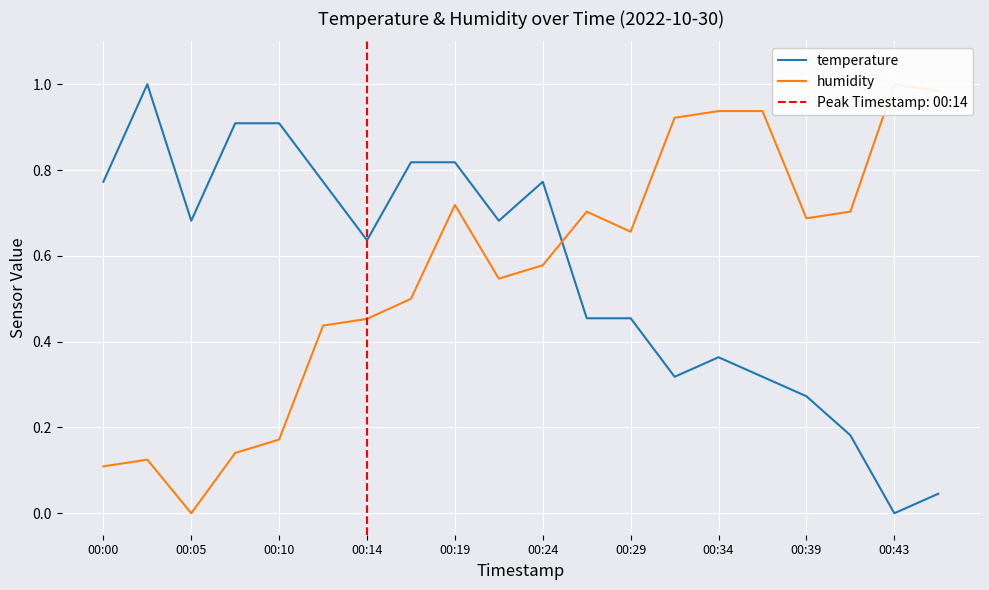

Which category has the lowest value in the temperature series?

00:43